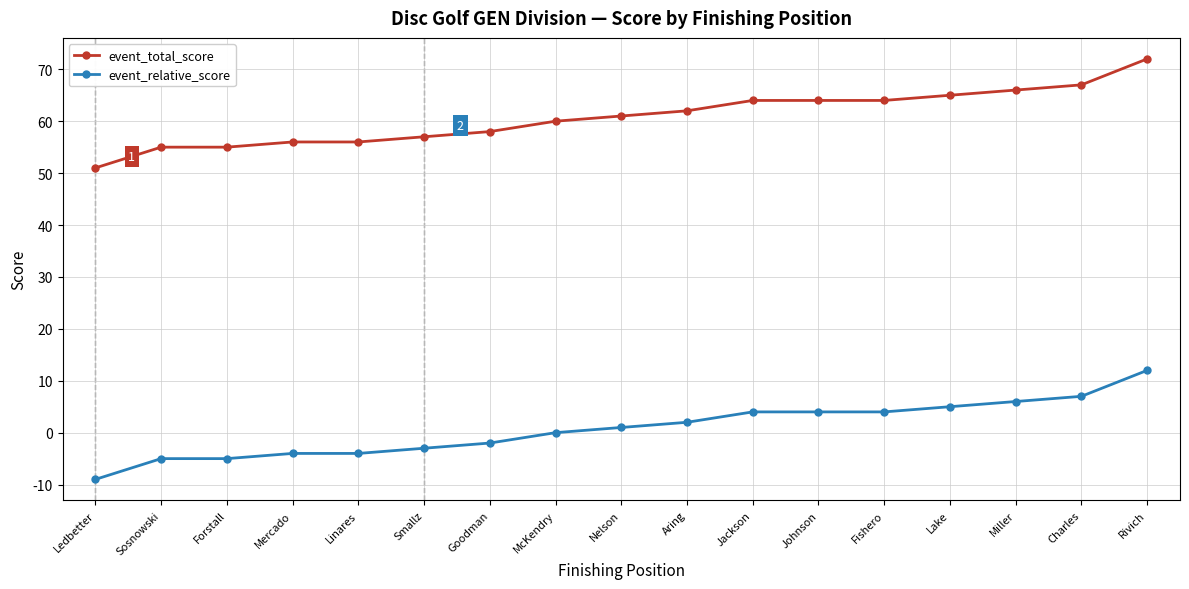

The value of event_total_score at Sosnowski is 55. True or false?

True